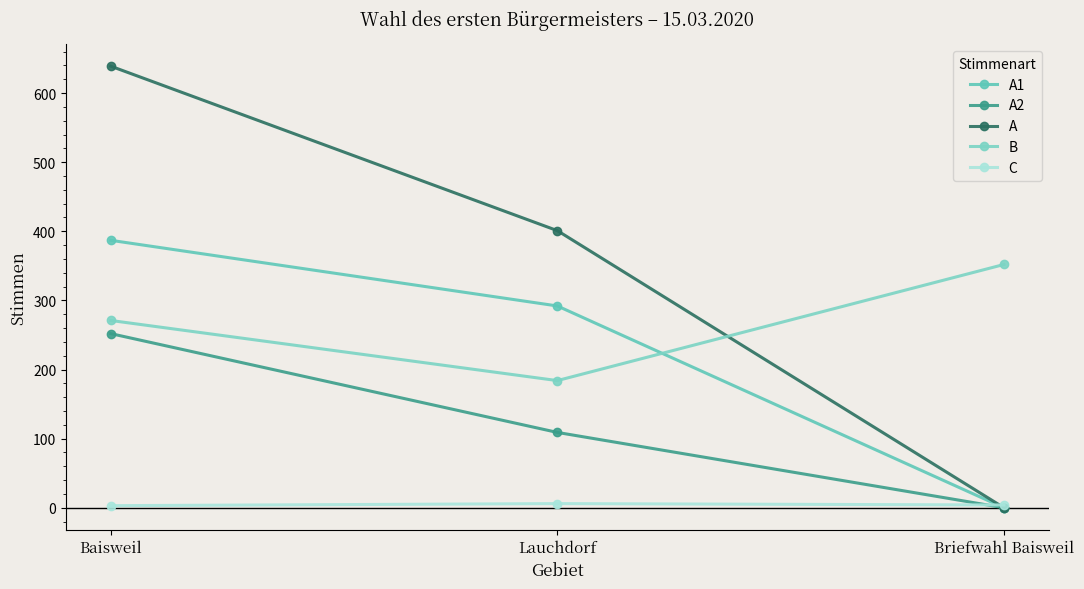

At which label is C closest to 4?

Briefwahl Baisweil